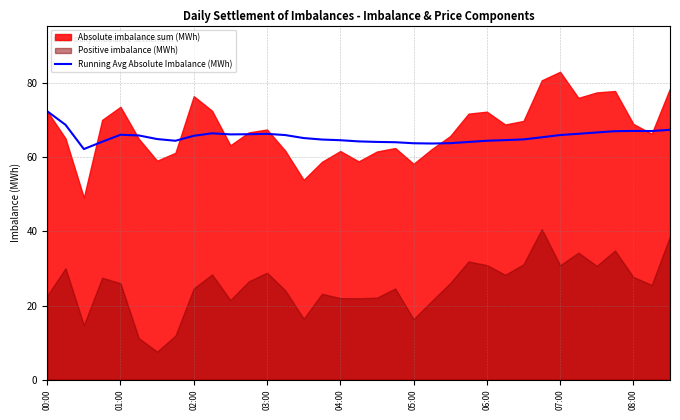

True or false: Running Avg Absolute Imbalance (MWh) has a value of 97.1 at 04:00.

False